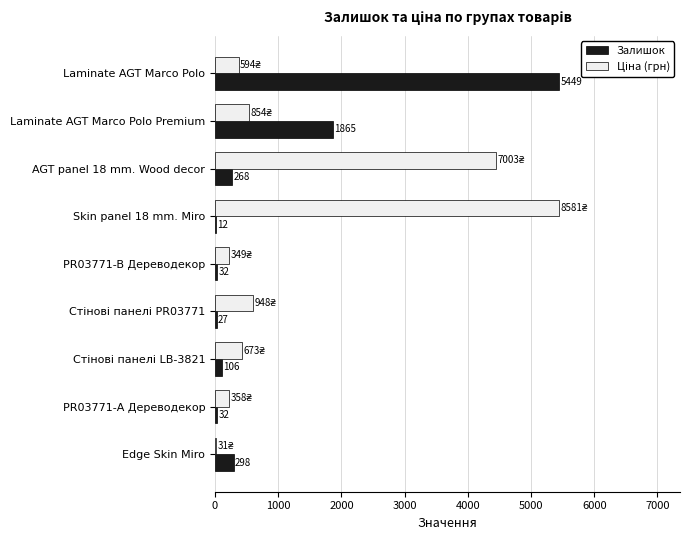

What is the maximum value shown in the chart?

5449.0